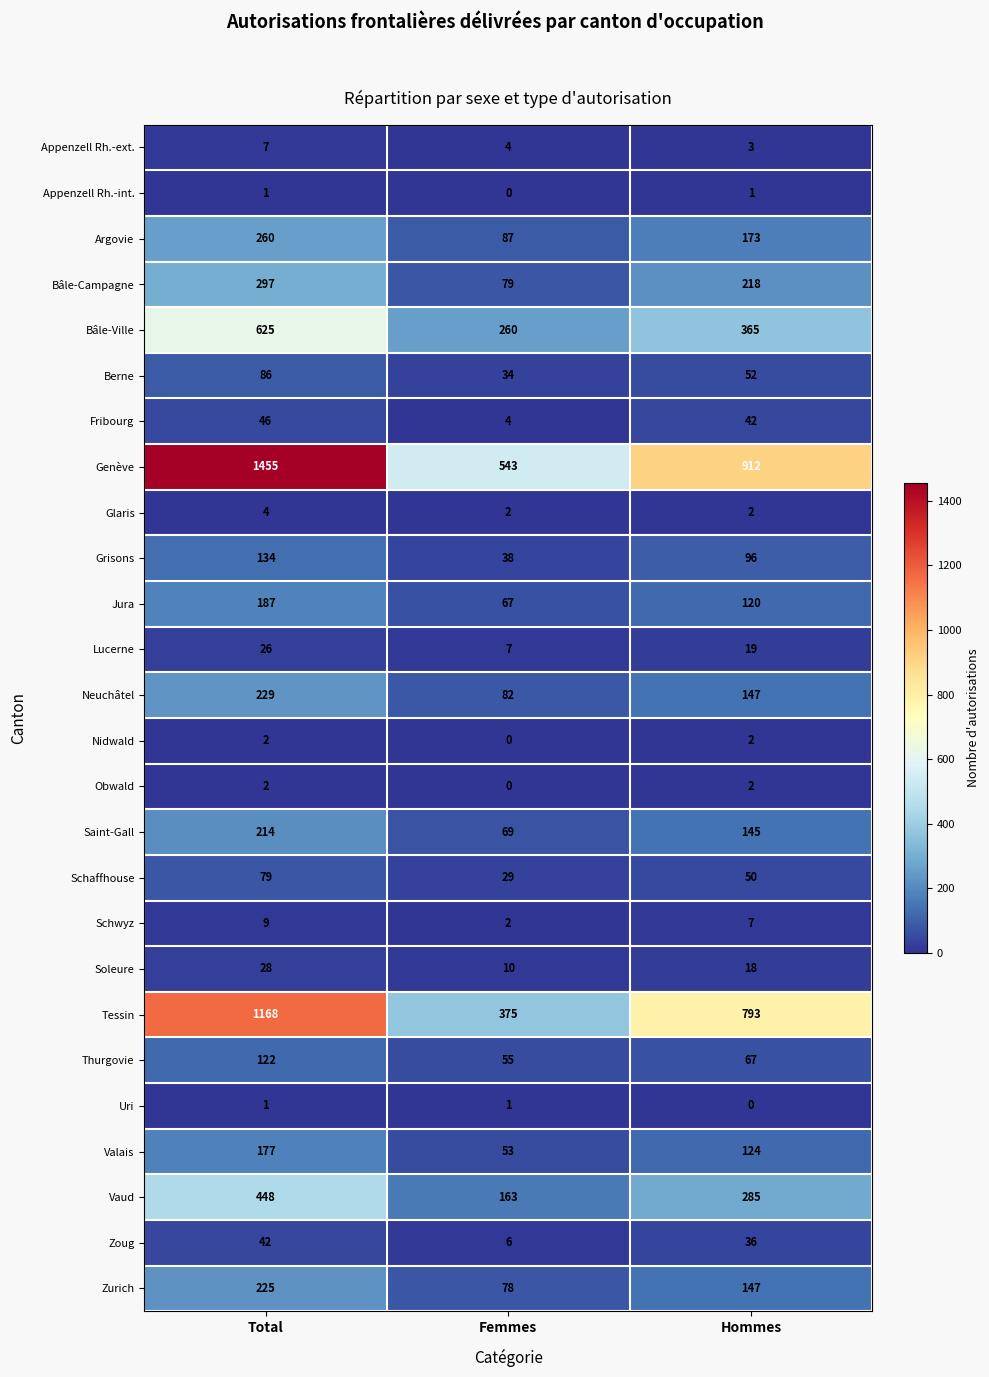

Which series has the largest range (max minus min)?

Genève